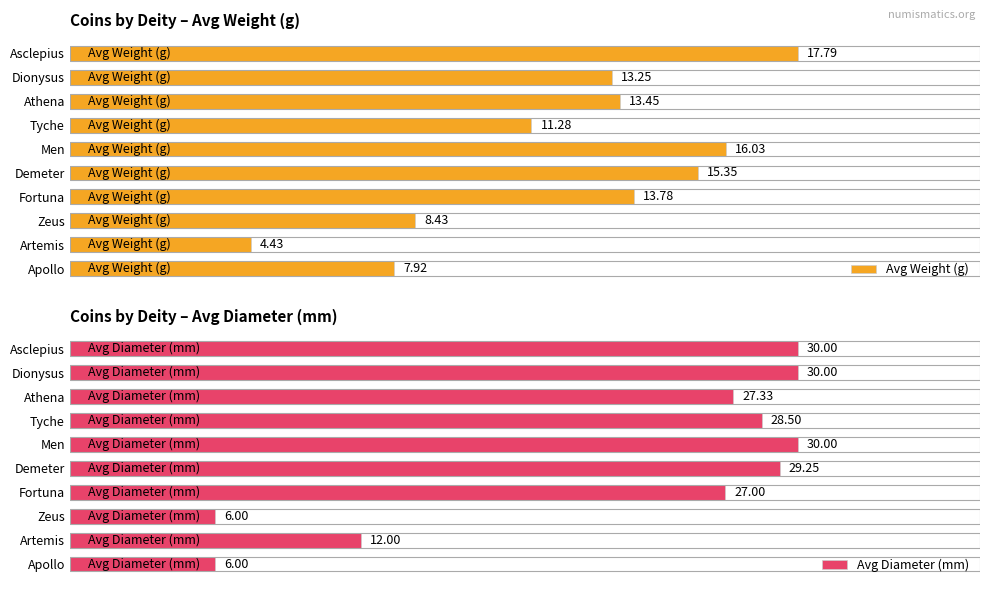

Are the bars horizontal?

Yes